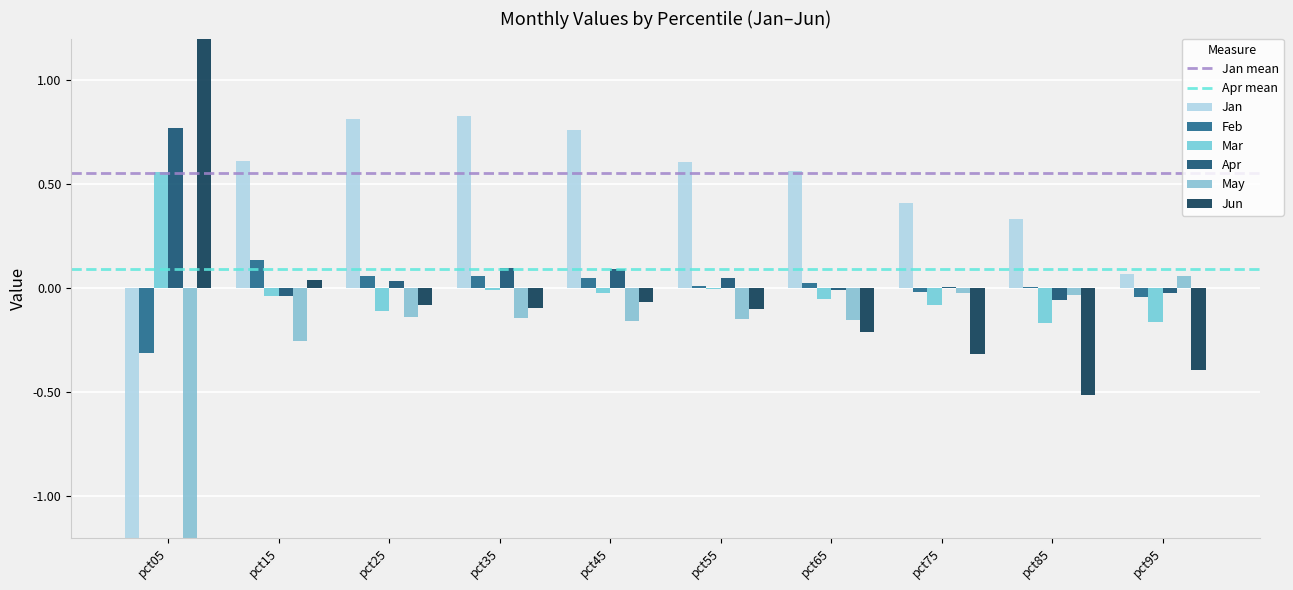

Does the chart contain any negative values?

Yes